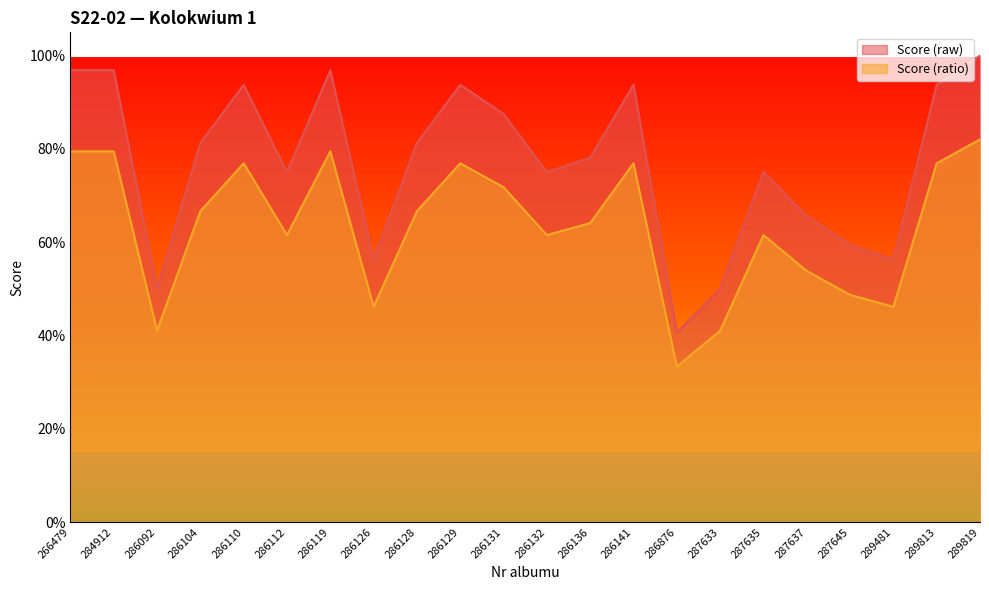

Does the chart have visible grid lines?

No